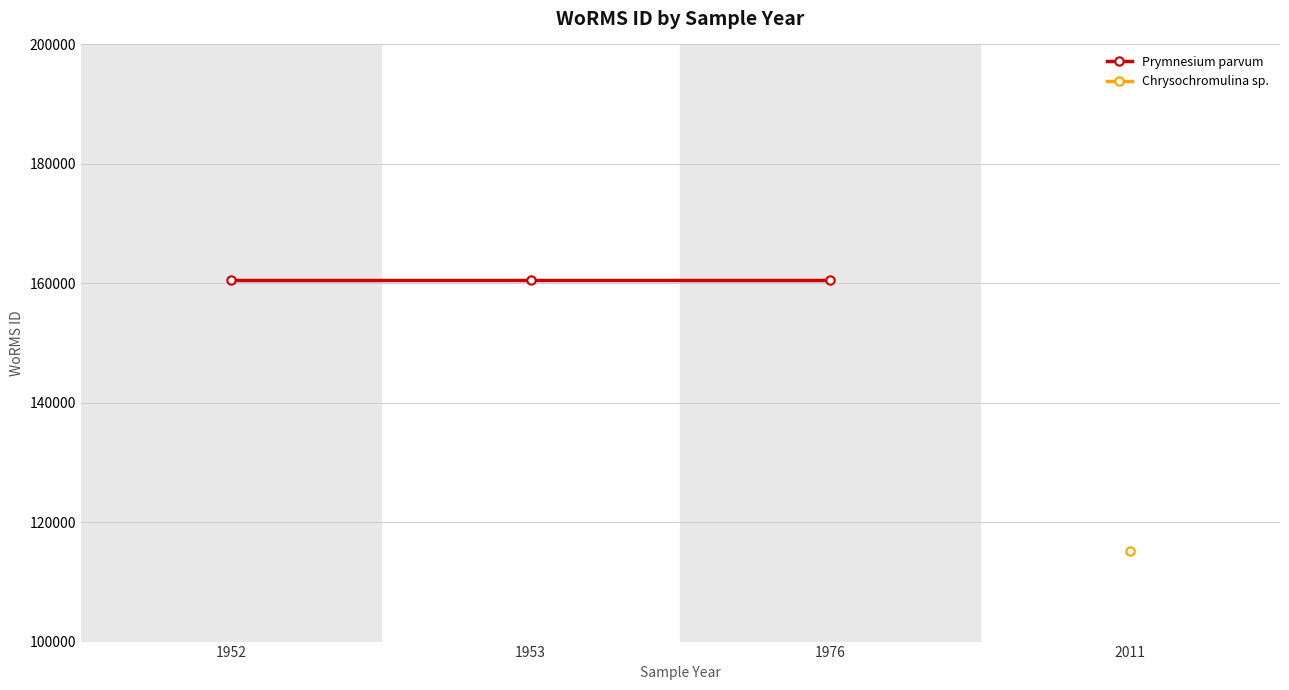

What is the value of the Chrysochromulina sp. (WoRMS ID) point at the 4th from the left?

115090